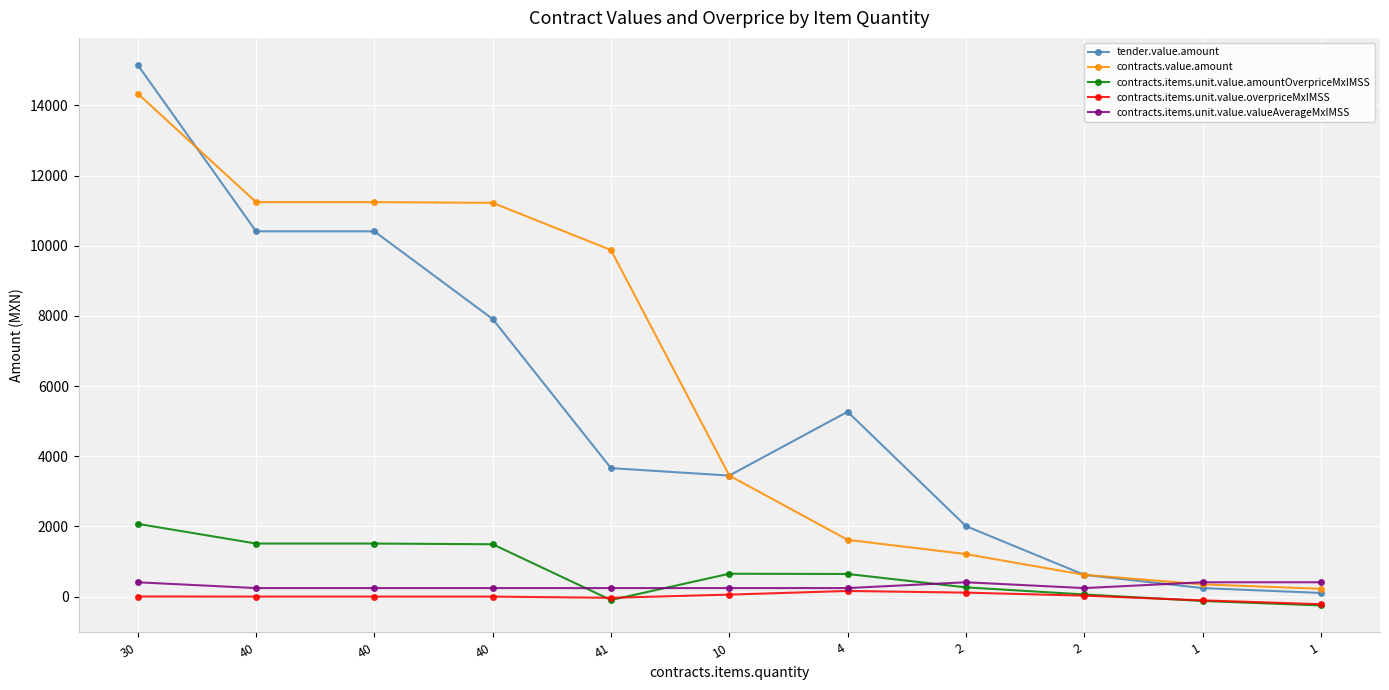

What are all the series names shown in the legend?

tender.value.amount, contracts.value.amount, contracts.items.unit.value.amountOverpriceMxIMSS, contracts.items.unit.value.overpriceMxIMSS, contracts.items.unit.value.valueAverageMxIMSS